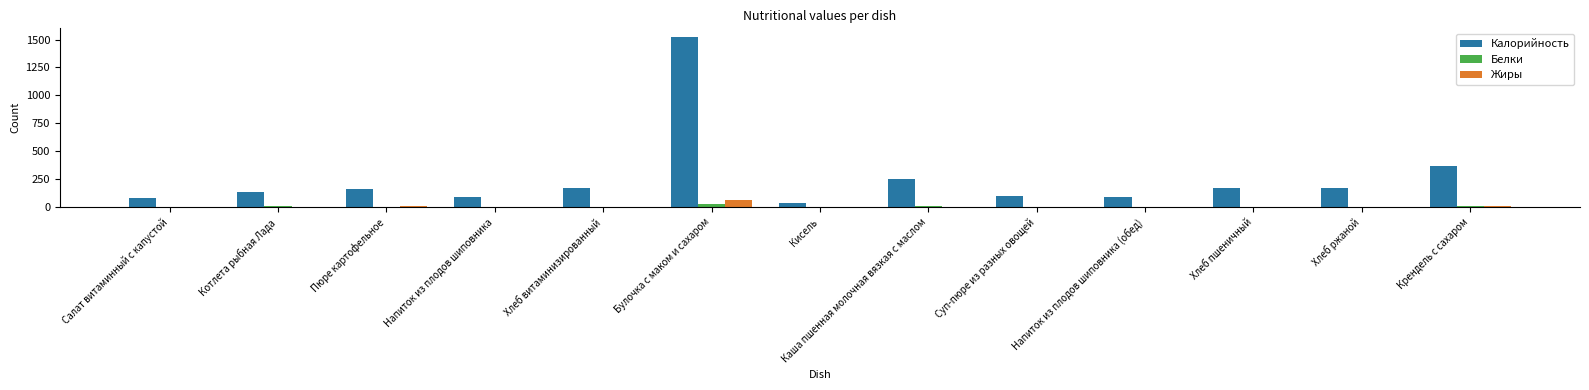

What is the highest value of the Жиры series?

68.0